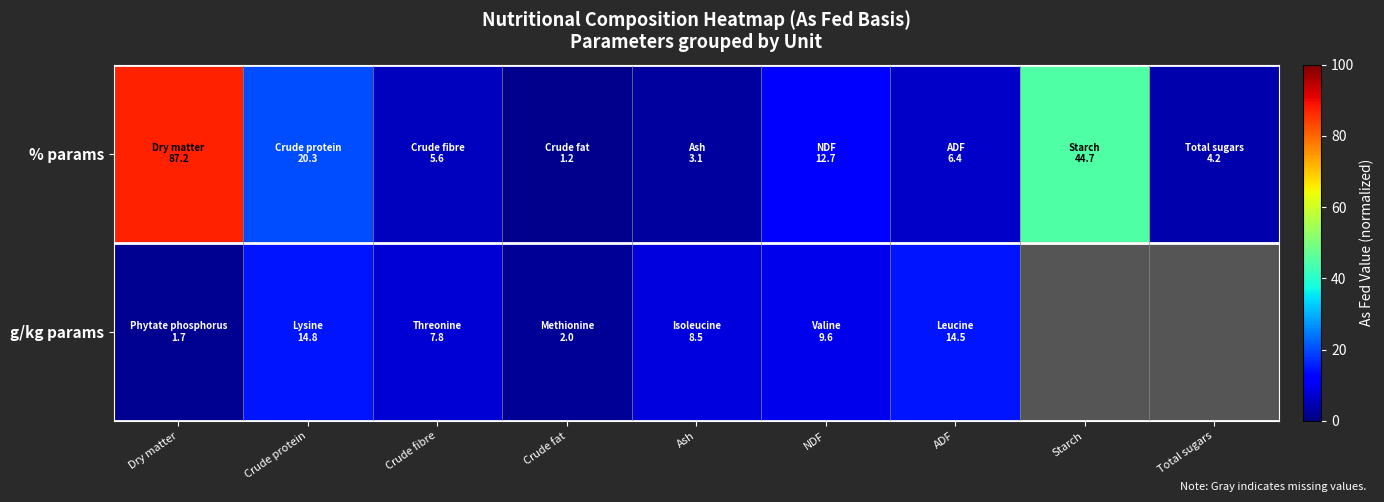

Which category has the lowest value across all series?

Crude fat